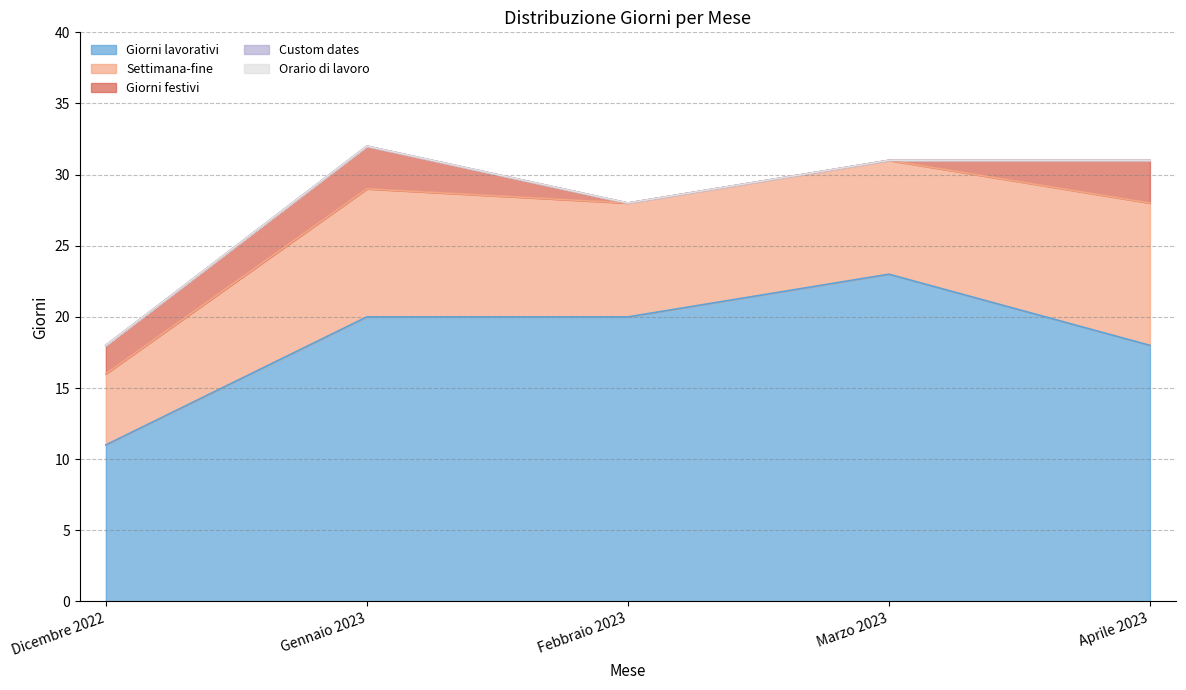

At Dicembre 2022, list the series in order from largest to smallest.

Giorni lavorativi, Settimana-fine, Giorni festivi, Custom dates, Orario di lavoro